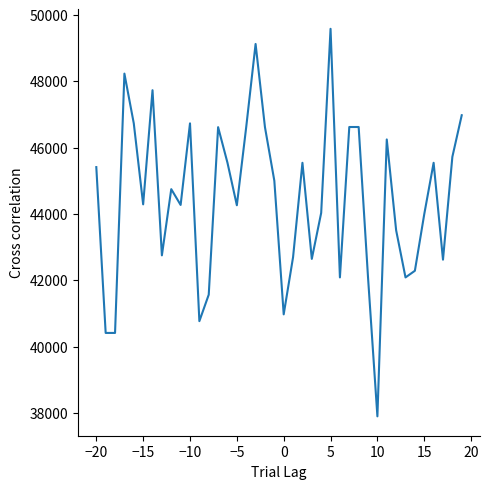

What is the difference between the second highest and minimum values?

11228